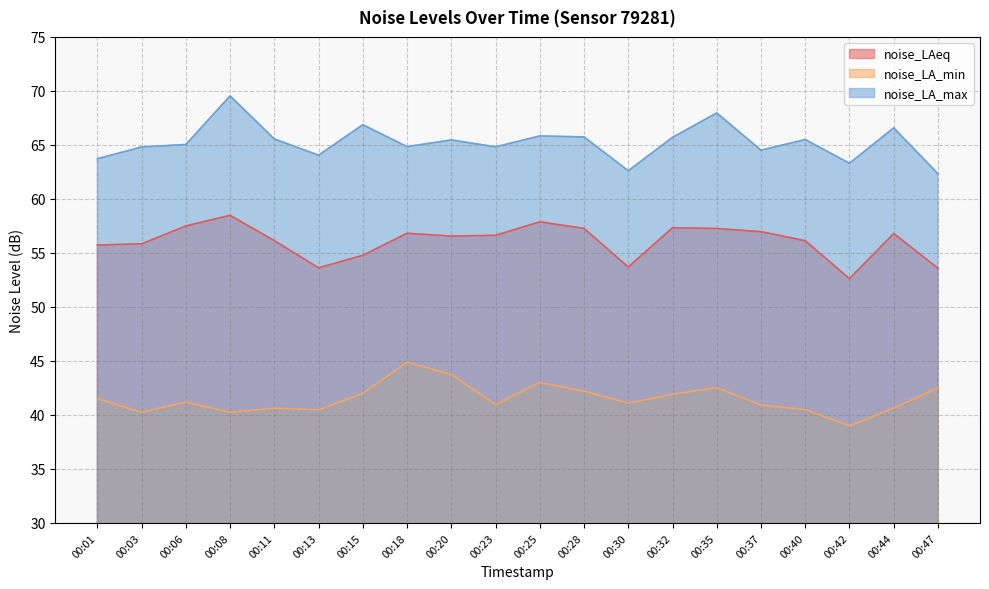

At which label does noise_LA_max reach its minimum?

00:47